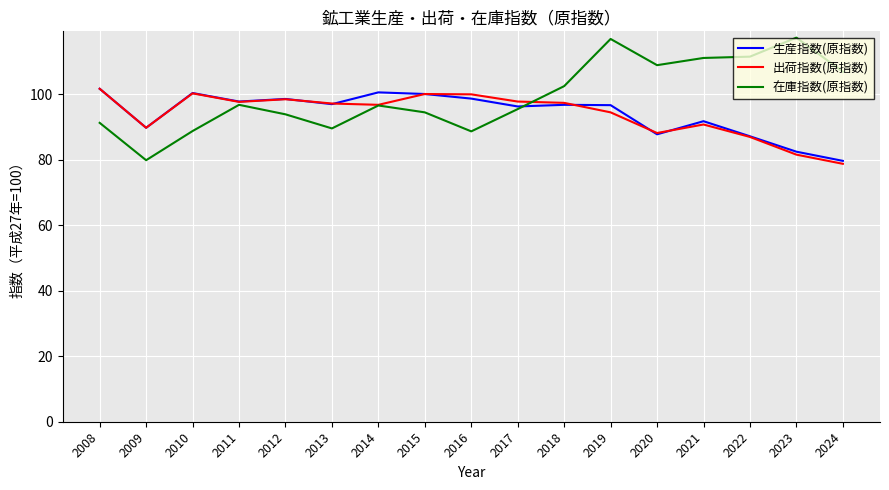

What is the difference between the highest and lowest values at 2012?

4.7